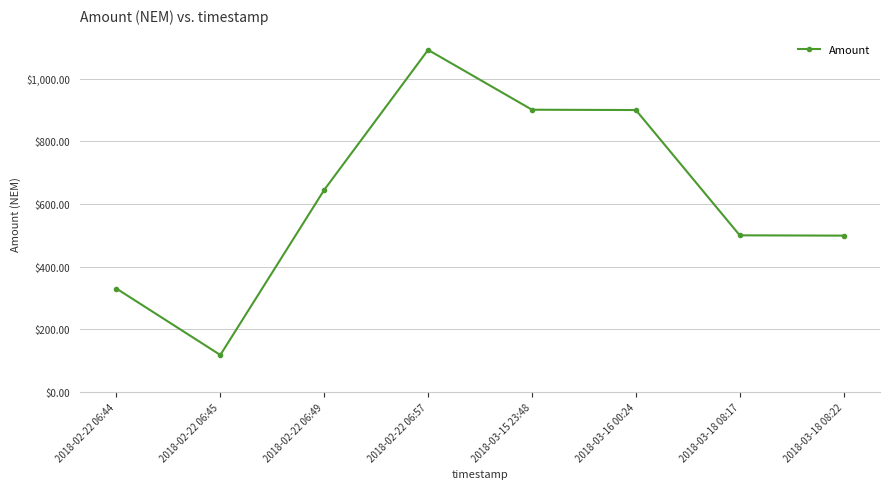

Does the chart have visible grid lines?

Yes